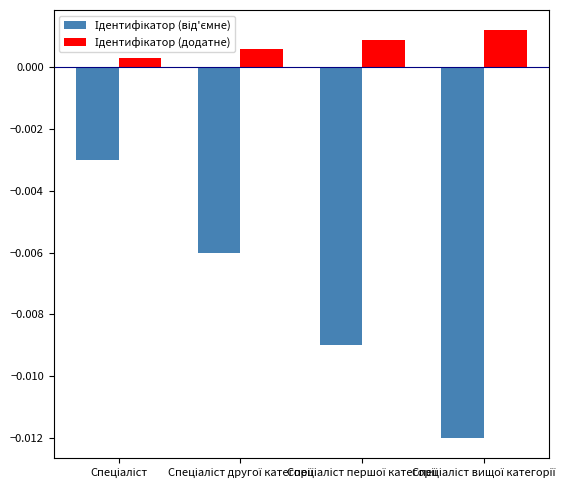

At how many categories does at least one series exceed 0?

4